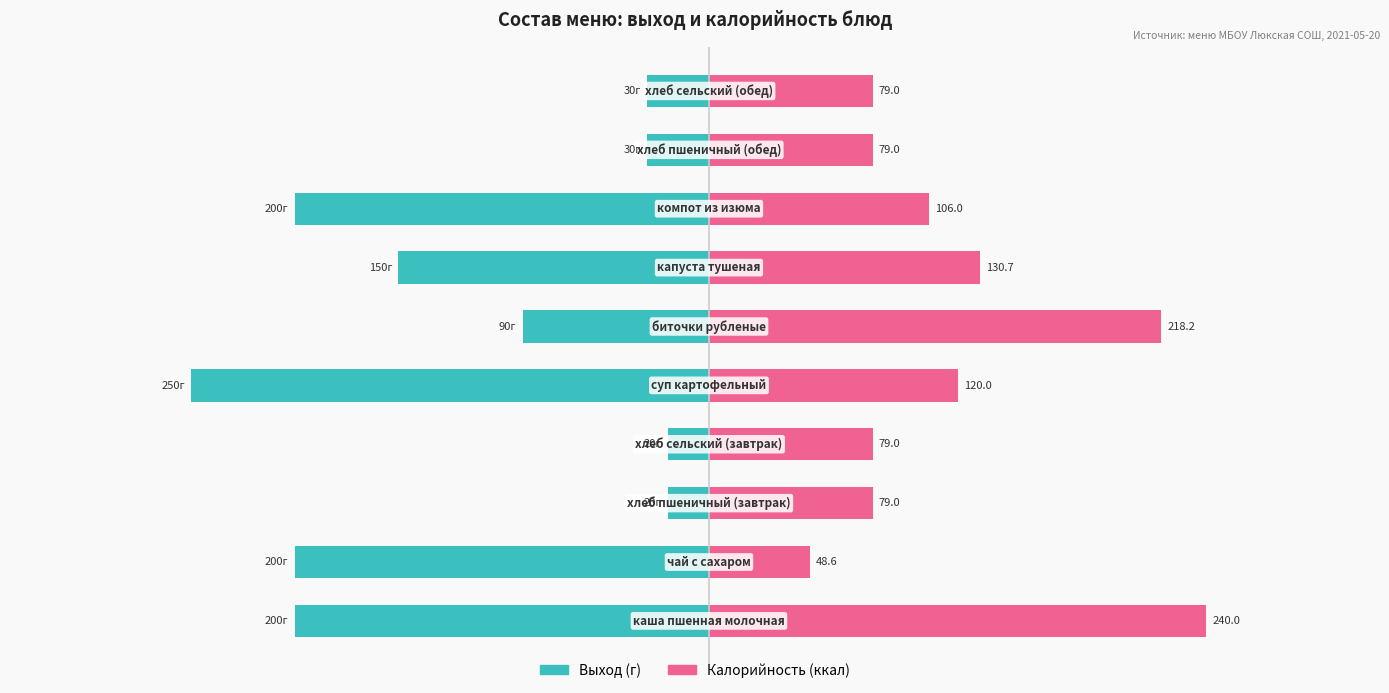

Reading left to right, list all the values displayed in this chart.

Выход (г): -200.0	-200.0	-20.0	-20.0	-250.0	-90.0	-150.0	-200.0	-30.0	-30.0
Калорийность (ккал): 240.0	48.6	79.0	79.0	120.0	218.2	130.7	106.0	79.0	79.0